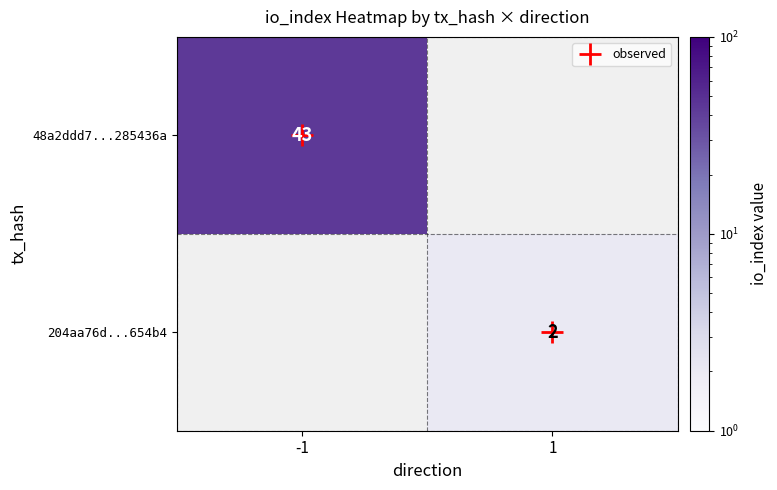

Which category has the lowest value in the 48a2ddd7...285436a series?

-1